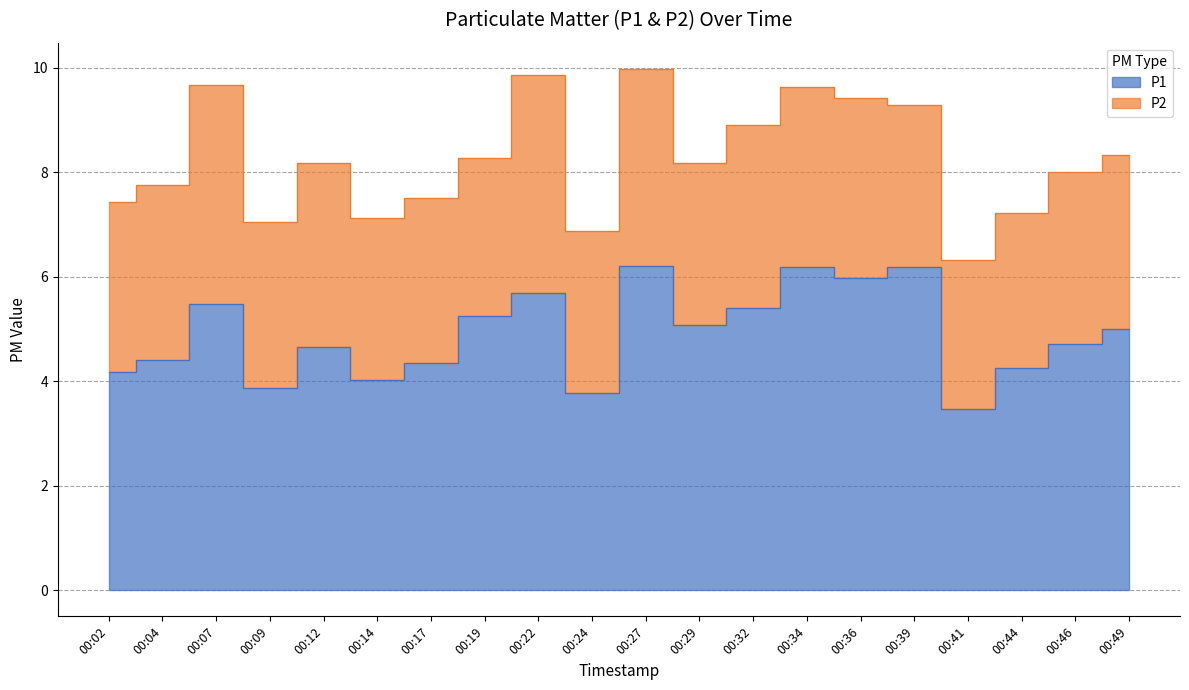

List the labels in order of value, smallest first.

00:41, 00:24, 00:09, 00:14, 00:02, 00:44, 00:17, 00:04, 00:12, 00:46, 00:49, 00:29, 00:19, 00:32, 00:07, 00:22, 00:36, 00:34, 00:39, 00:27